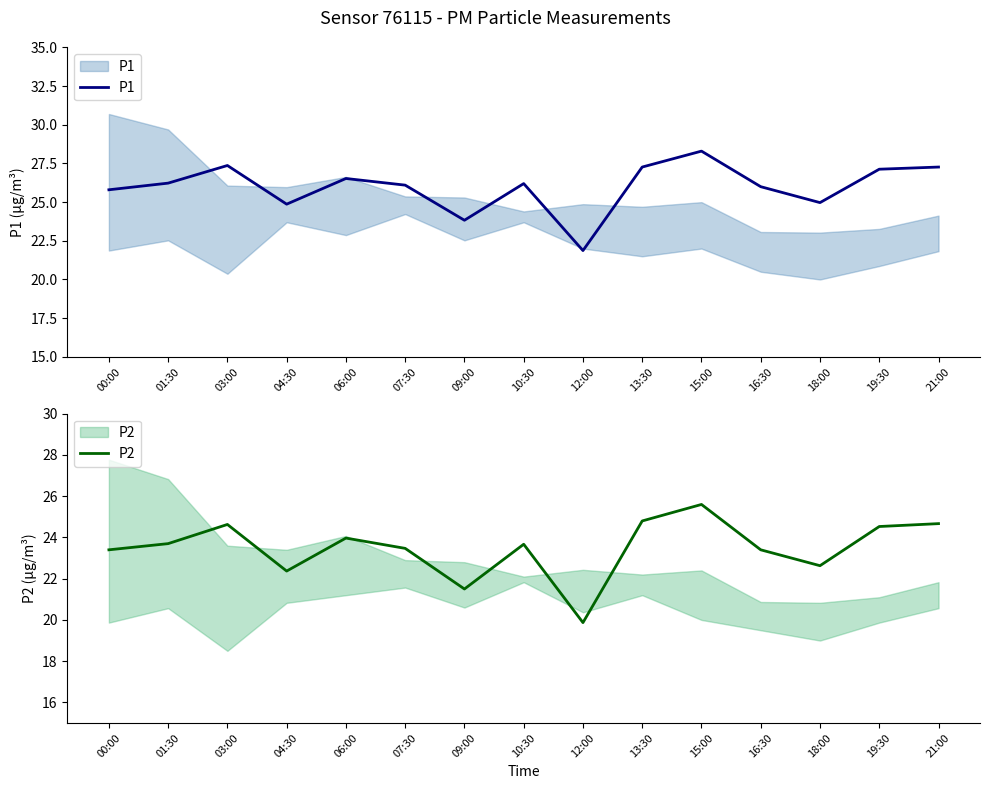

What is the label of the 8th point from the left?

10:30